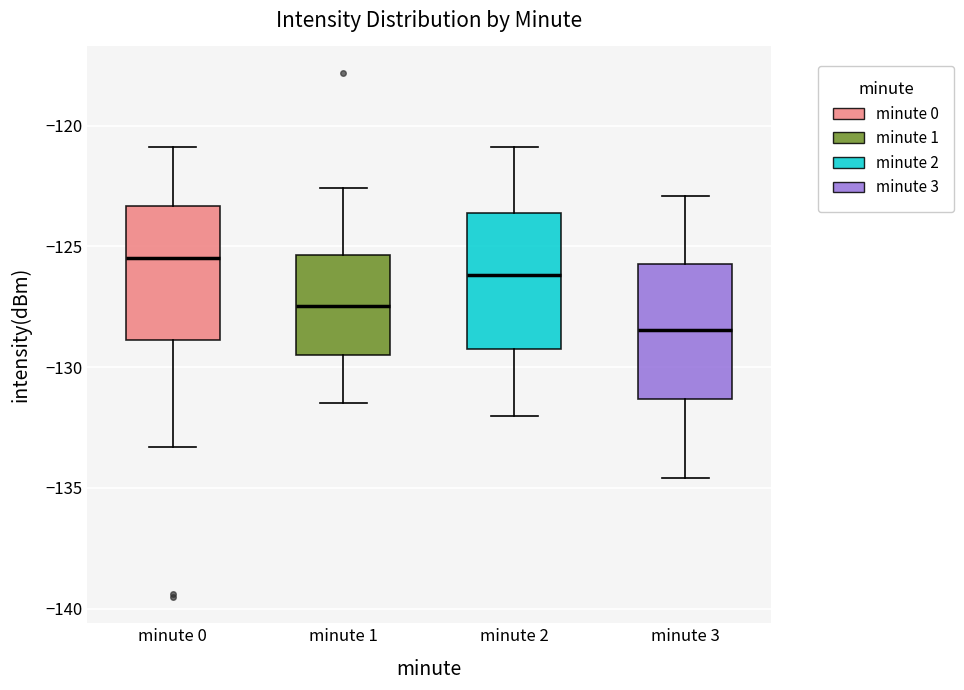

Reading left to right, transcribe this box plot: for each box, give where its median line is, the range the box spans, and where its two whiskers end, as read against the y-axis. The values are not printed on the chart, so give them approximately, as read against the axis.

minute 0: median -125.5, box -129.0 to -123.5, whiskers -133.5 to -121.0
minute 1: median -127.5, box -129.5 to -125.5, whiskers -131.5 to -122.5
minute 2: median -126.0, box -129.0 to -123.5, whiskers -132.0 to -121.0
minute 3: median -128.5, box -131.5 to -125.5, whiskers -134.5 to -123.0